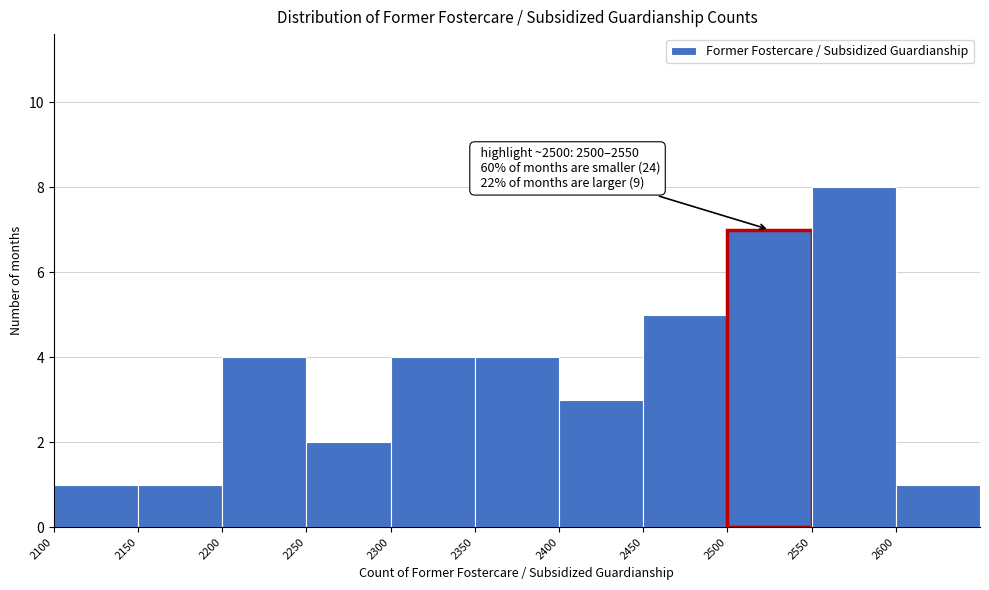

Which range on the x-axis has the tallest bar?

2550 to 2600